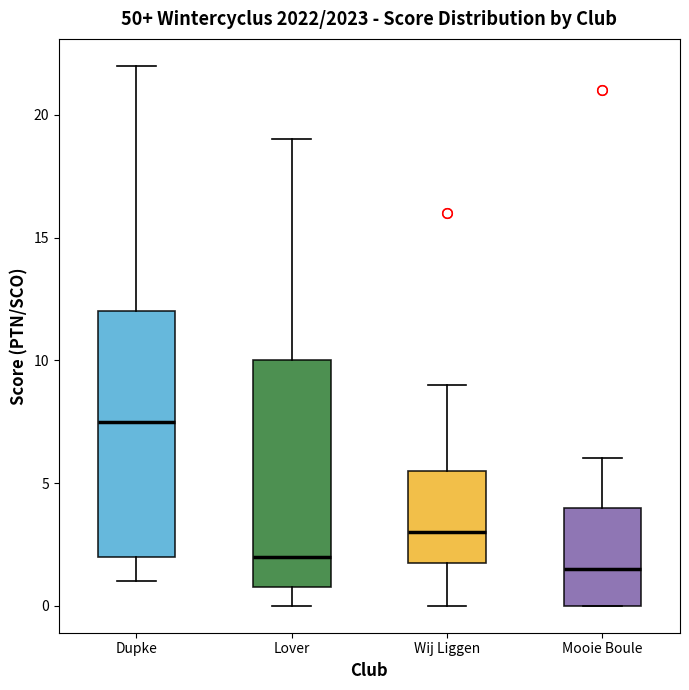

Reading left to right, transcribe this box plot: for each box, give where its median line is, the range the box spans, and where its two whiskers end, as read against the y-axis. The values are not printed on the chart, so give them approximately, as read against the axis.

Dupke: median 7.5, box 2.0 to 12.0, whiskers 1.0 to 22.0
Lover: median 2.0, box 1.0 to 10.0, whiskers 0.0 to 19.0
Wij Liggen: median 3.0, box 2.0 to 5.5, whiskers 0.0 to 9.0
Mooie Boule: median 1.5, box 0.0 to 4.0, whiskers 0.0 to 6.0